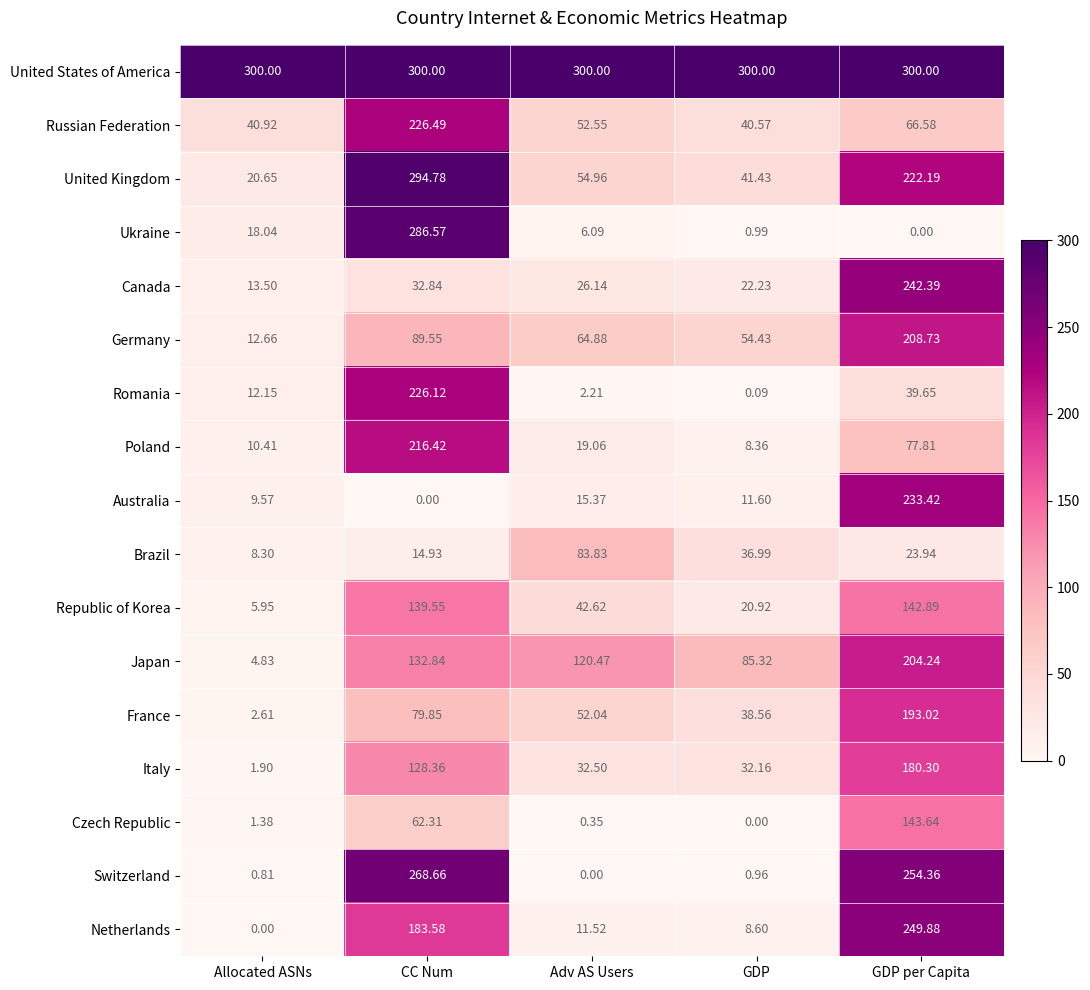

Which series has the largest total across all categories?

United States of America